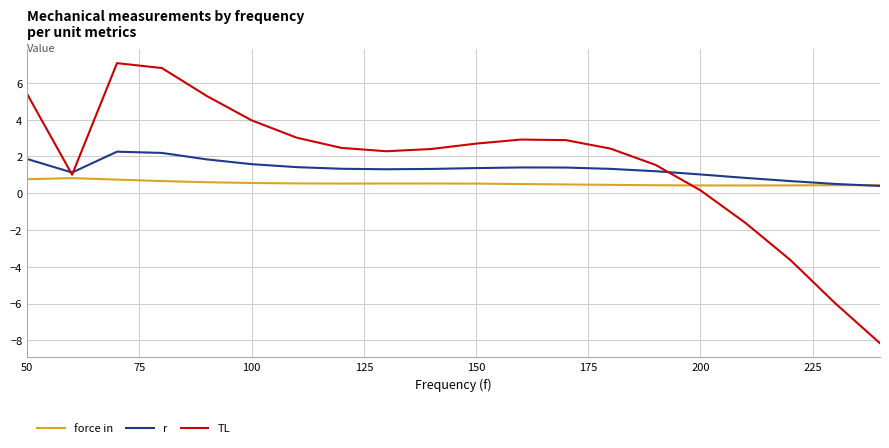

What is the highest value of the force in series?

0.8